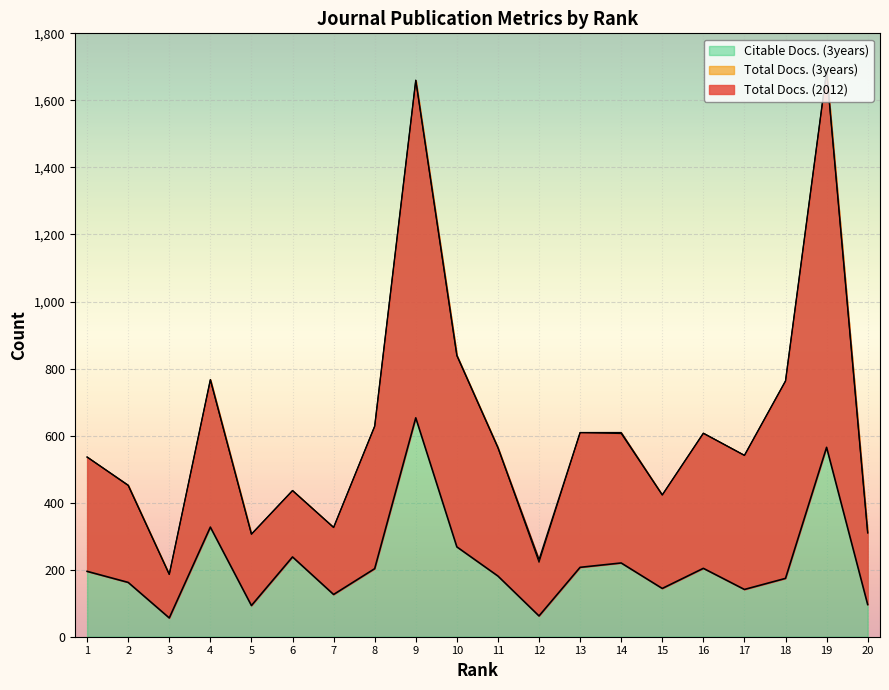

Is it true that Total Docs. (2012) equals 327 at 4?

True